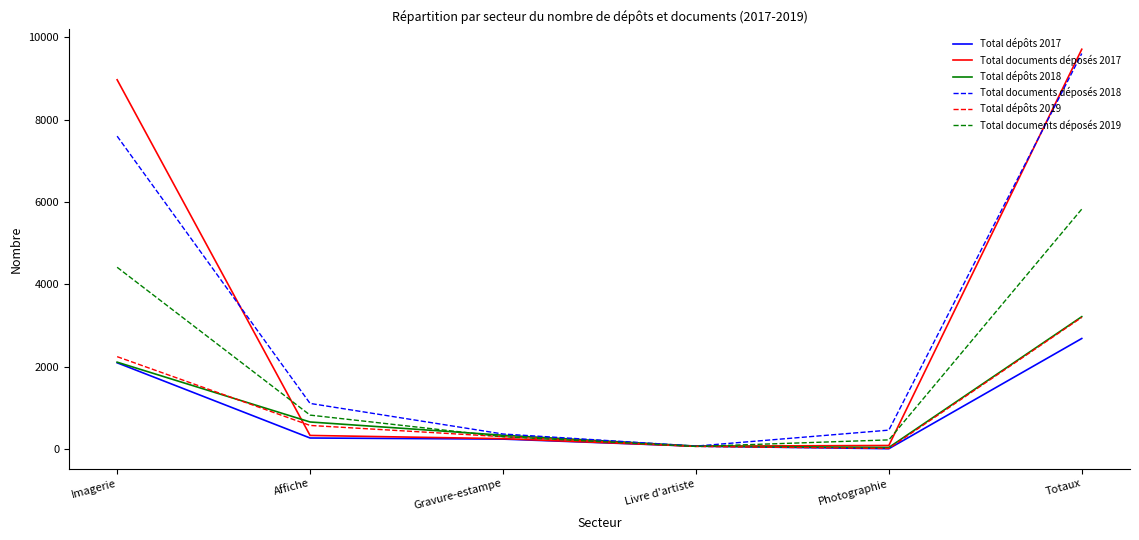

True or false: Total documents déposés 2018 has a value of 7601 at Imagerie.

True